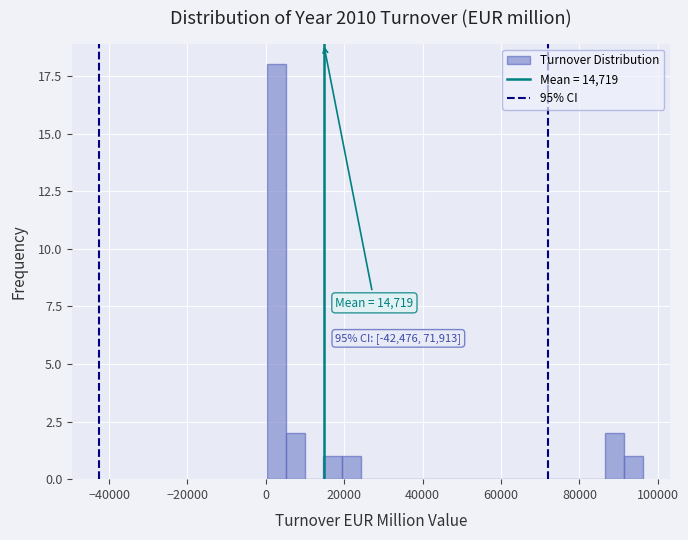

Around what value on the x-axis is the tallest bar? Give the approximate position of its centre, as read against the axis.

2000